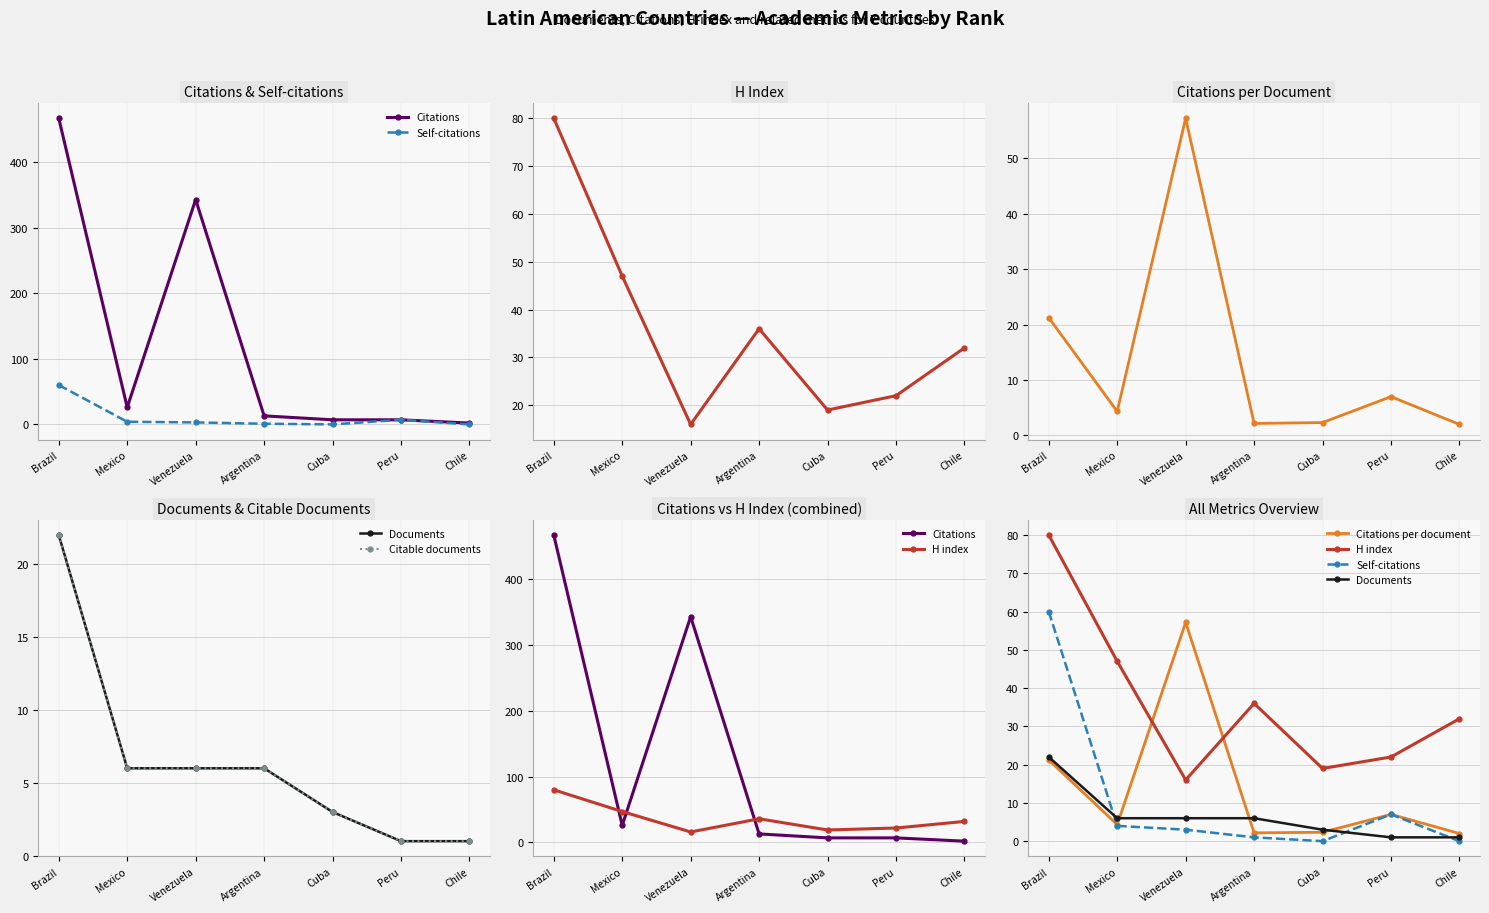

Which has a higher value, Peru or Mexico?

Mexico